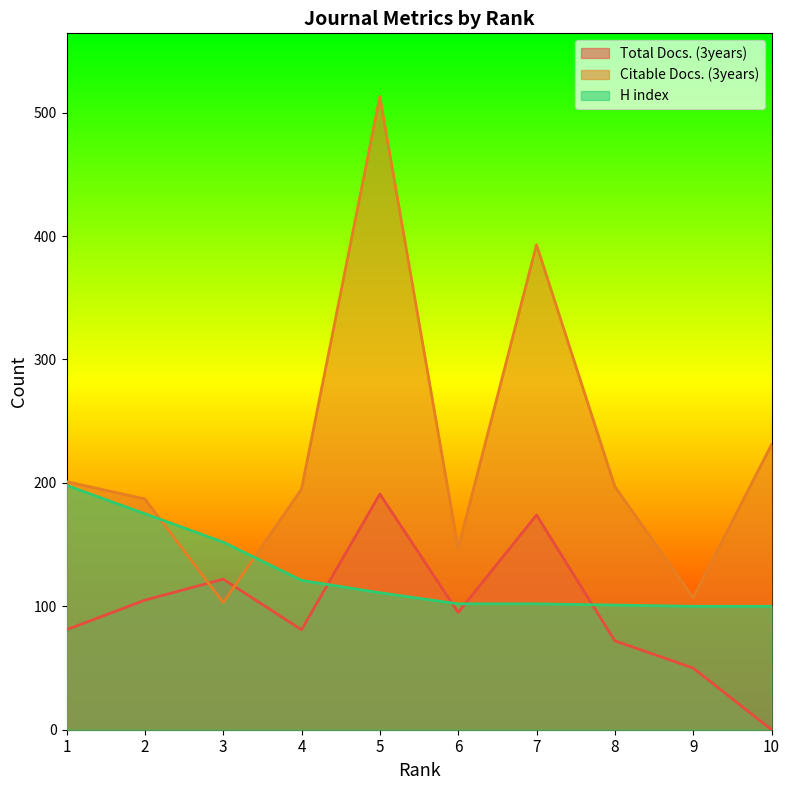

In Citable Docs. (3years), how many points are higher than both neighbors (excluding endpoints)?

2